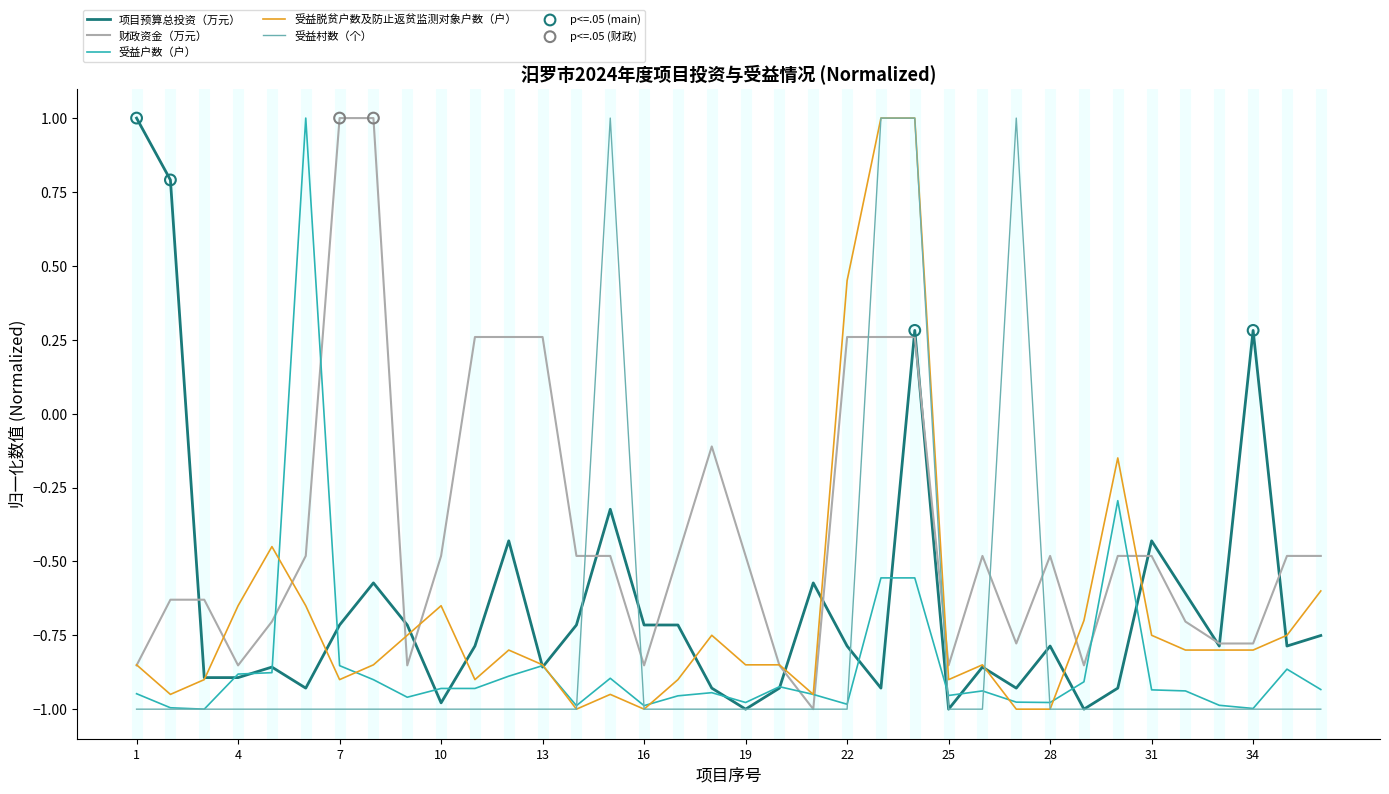

Which series has the largest total across all categories?

财政资金（万元）